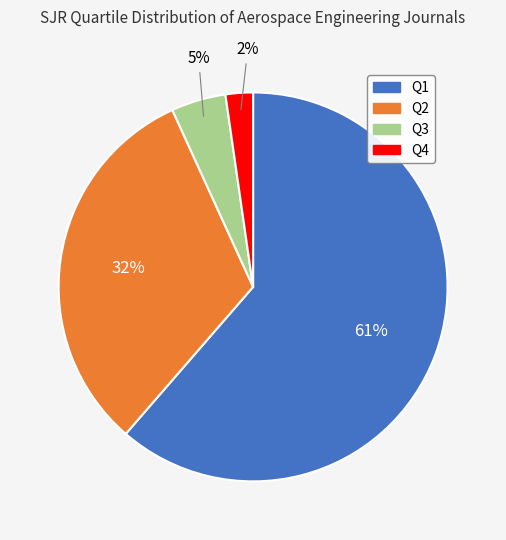

To the nearest percent, what portion does Q4 represent?

2%